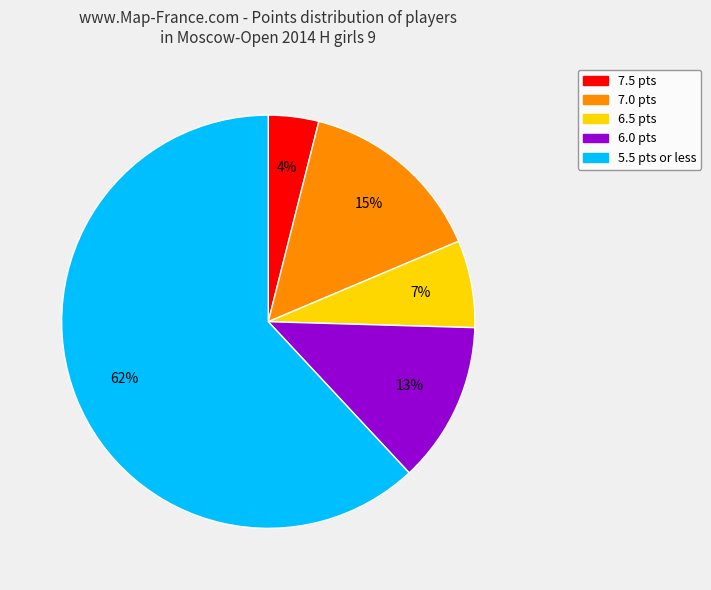

Is there any slice that represents more than half of the pie?

Yes